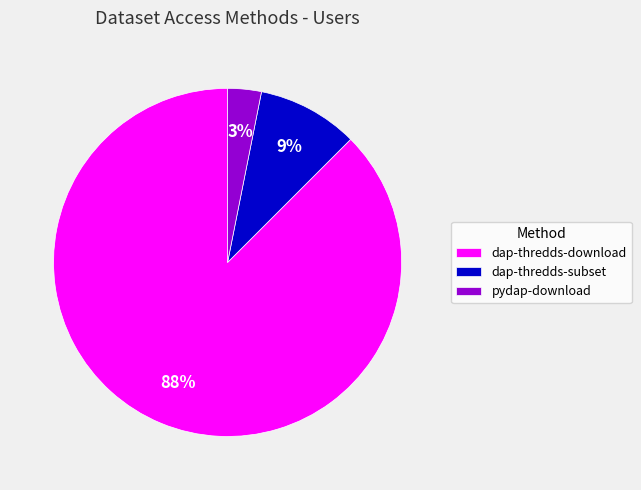

Does any single category account for the majority?

Yes